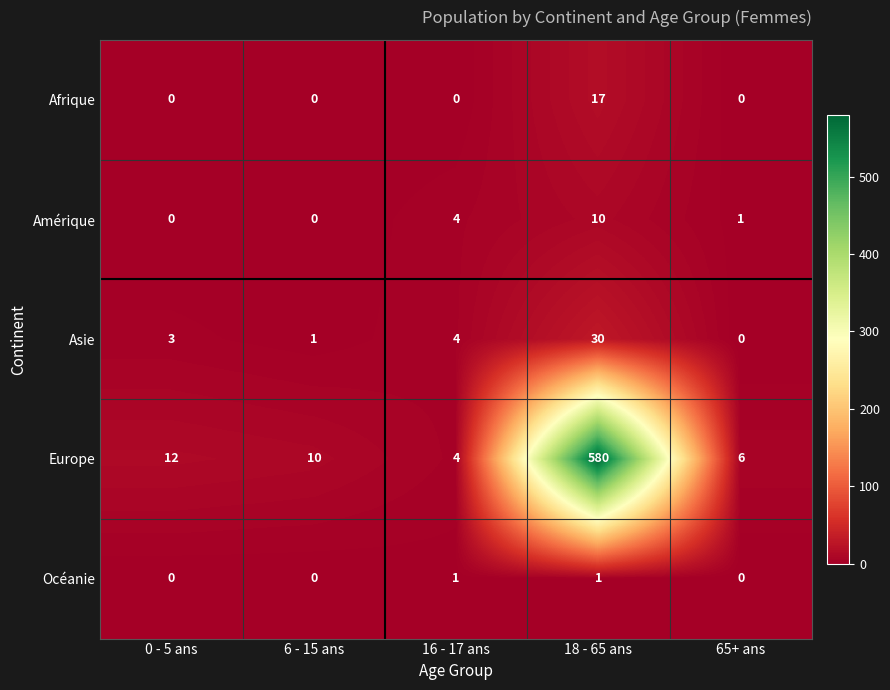

Rank the series at 18 - 65 ans from lowest to highest value.

Océanie, Amérique, Afrique, Asie, Europe